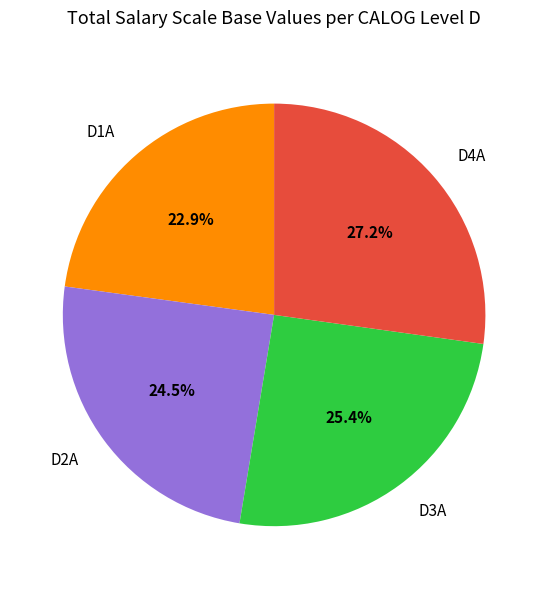

Does any single category account for the majority?

No